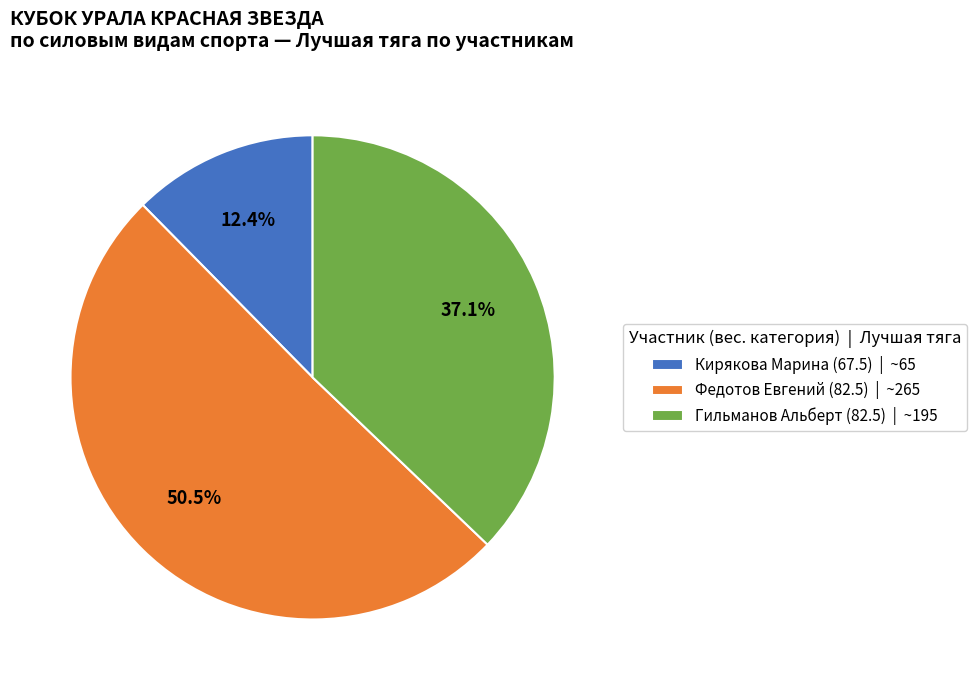

Count the number of slices in the pie.

3